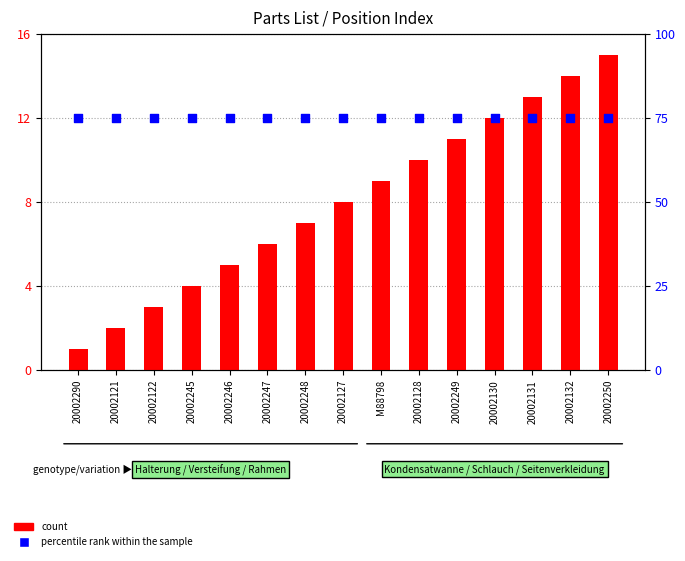

Which series contains the highest Y value?

percentile rank within the sample